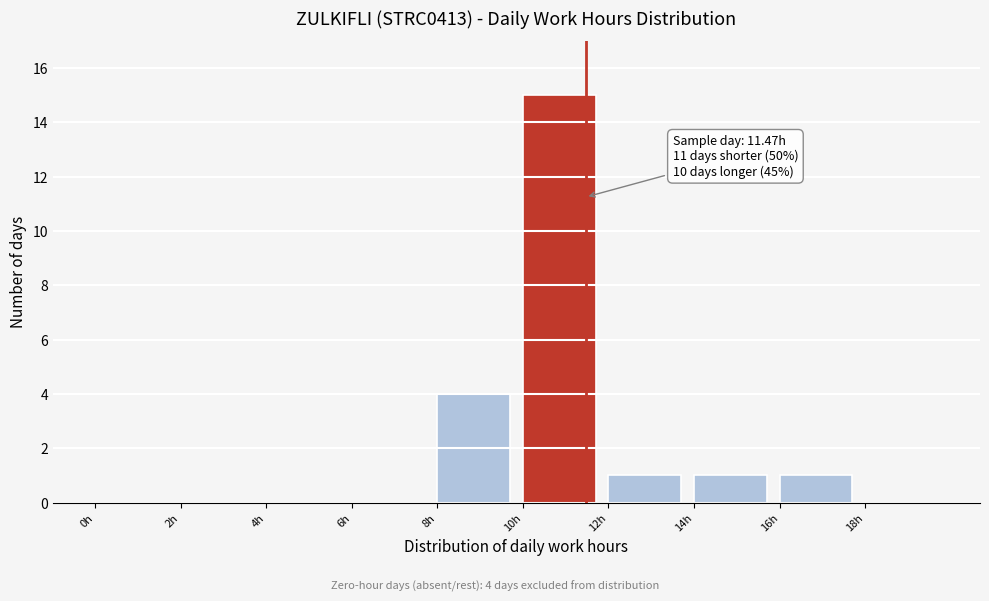

Which range on the x-axis has the tallest bar?

10 to 12